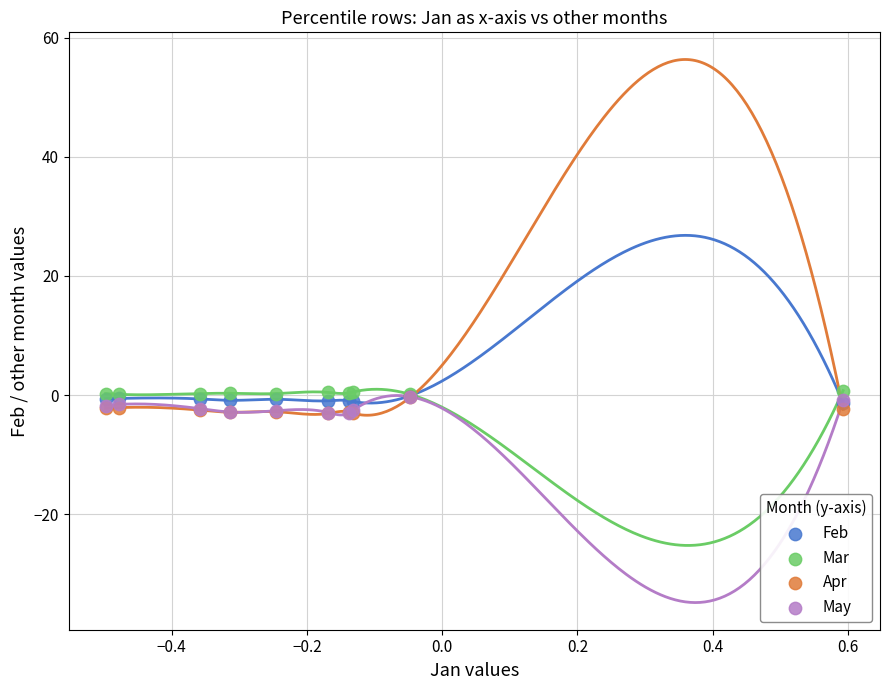

What are all the series names shown in the legend?

Feb, Mar, Apr, May